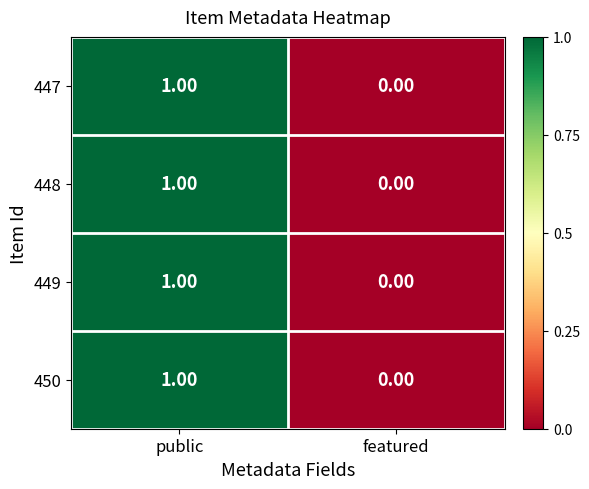

What is the total value across all series at public?

4